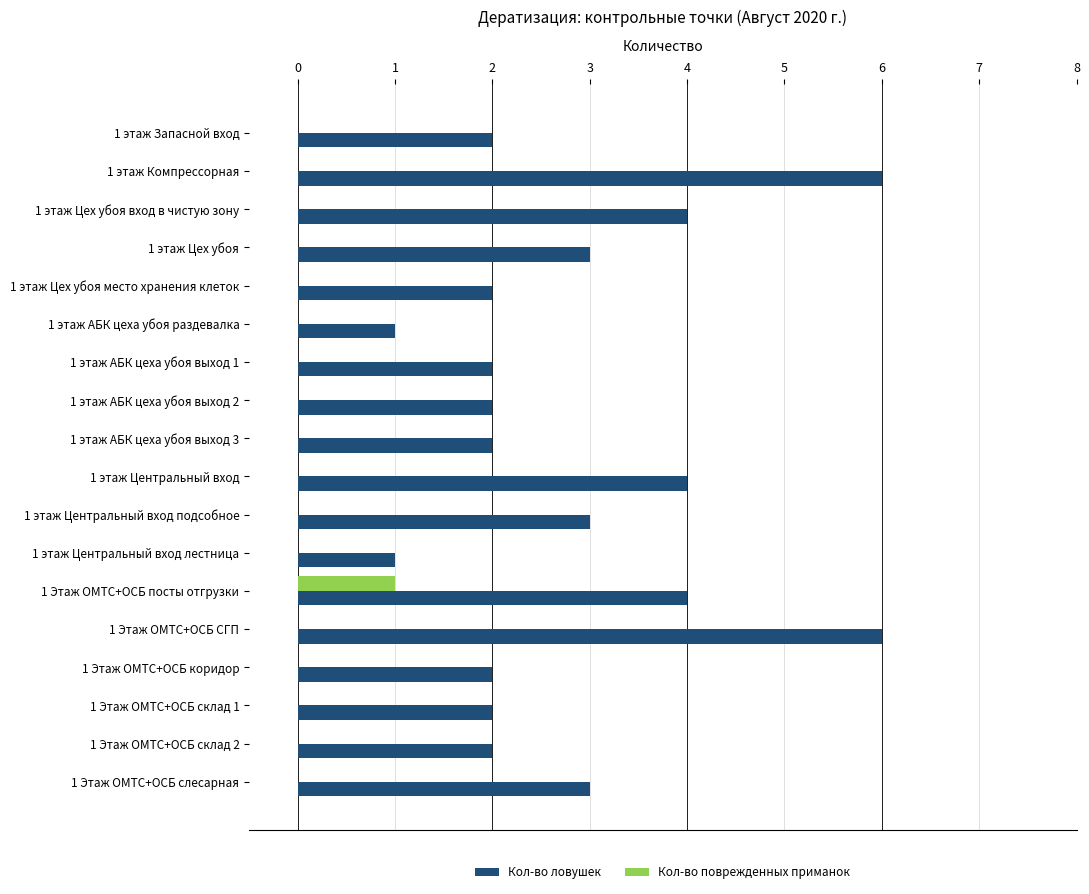

The value of Кол-во ловушек at 1 этаж Запасной вход is 2. True or false?

True